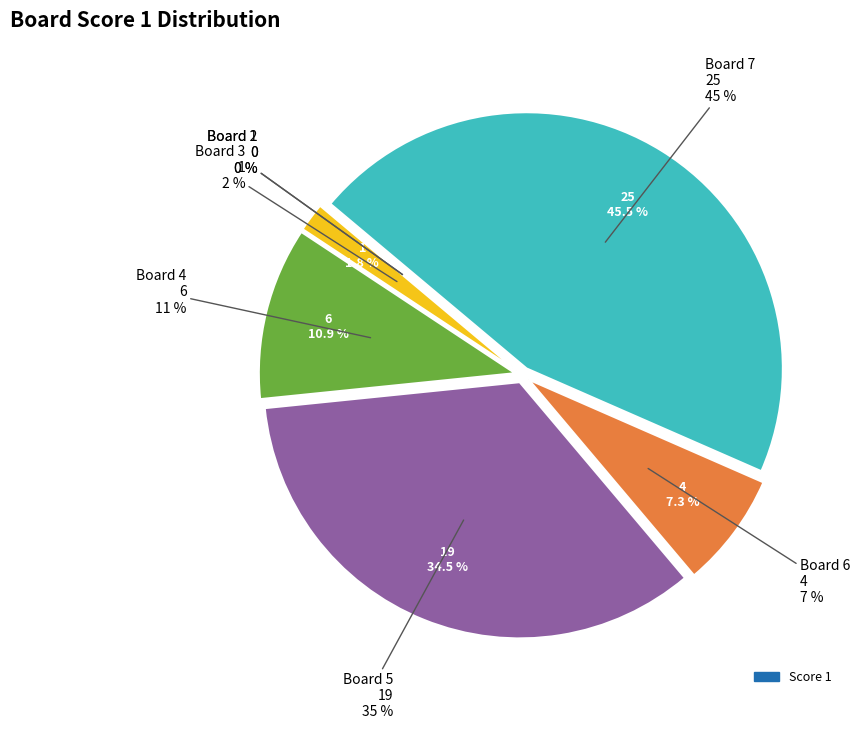

Which slice is the largest?

Board 7